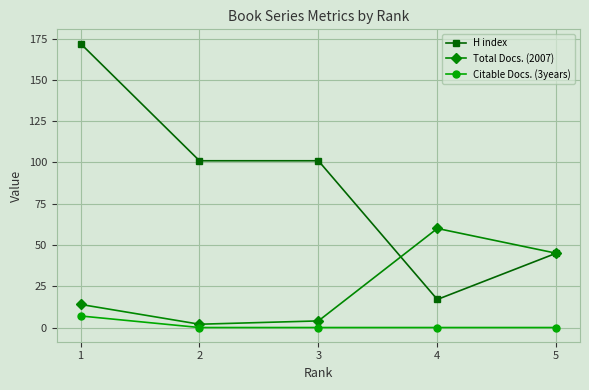

Where is Total Docs. (2007) nearest to the value 31?

5